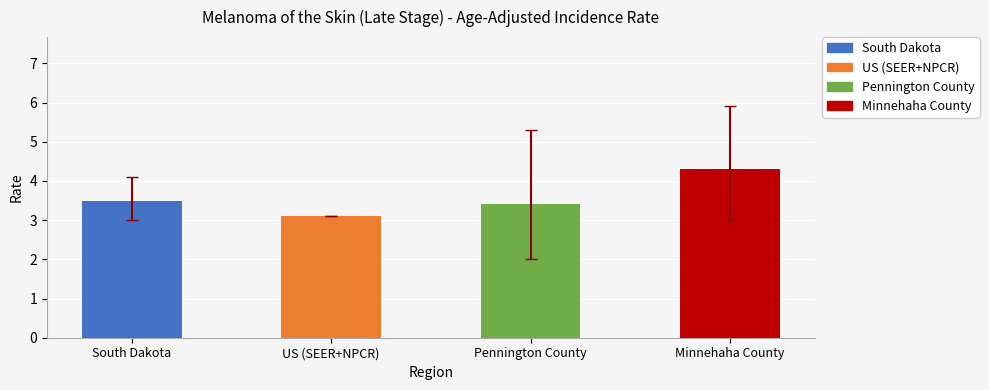

Between Pennington County and South Dakota, which is larger?

South Dakota